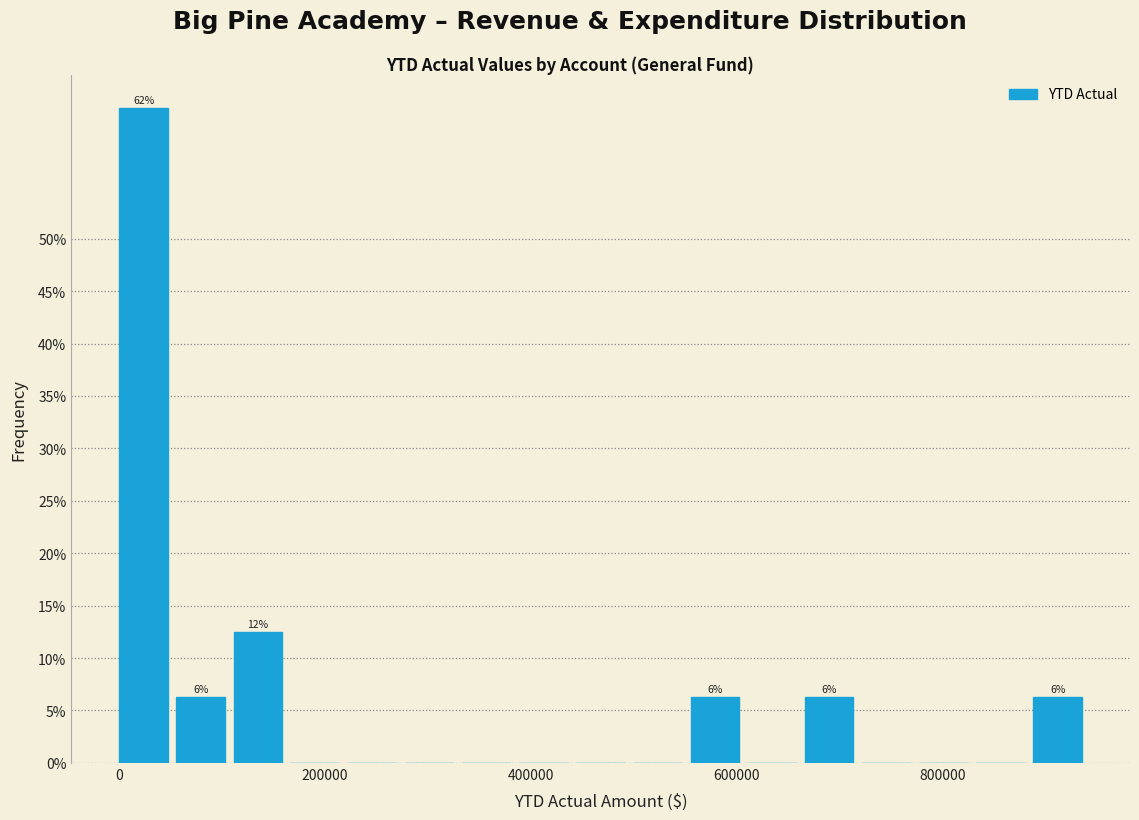

Read against the x-axis, roughly where is the centre of the tallest bar?

20000